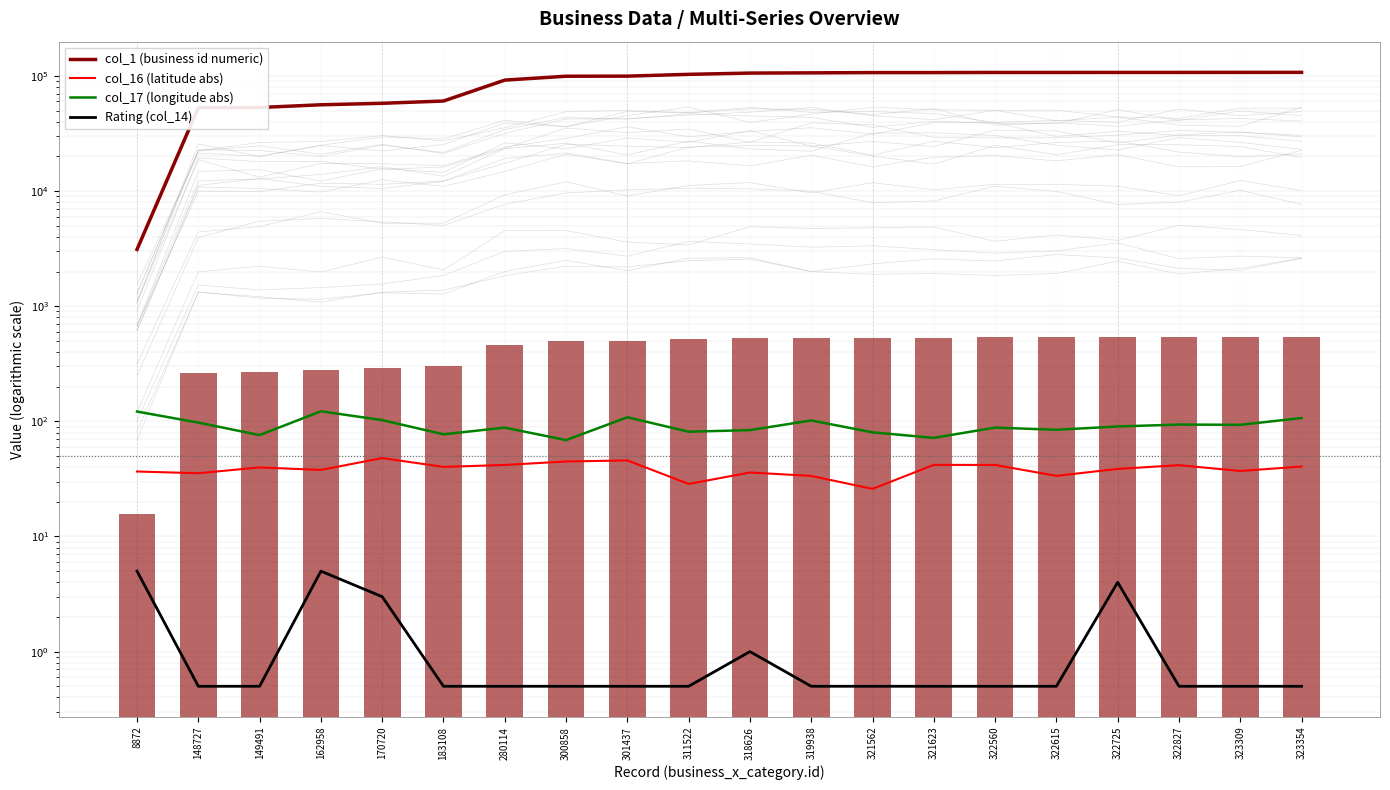

Is the value of Rating (col_14) at 280114 greater than the value of col_16 (latitude abs) at 301437?

No